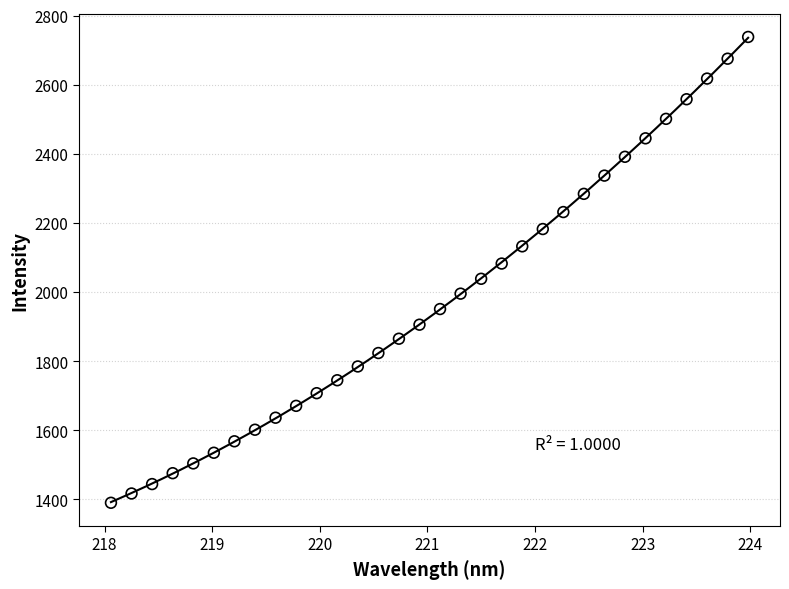

What is the range of Y values (max minus min)?

1348.2